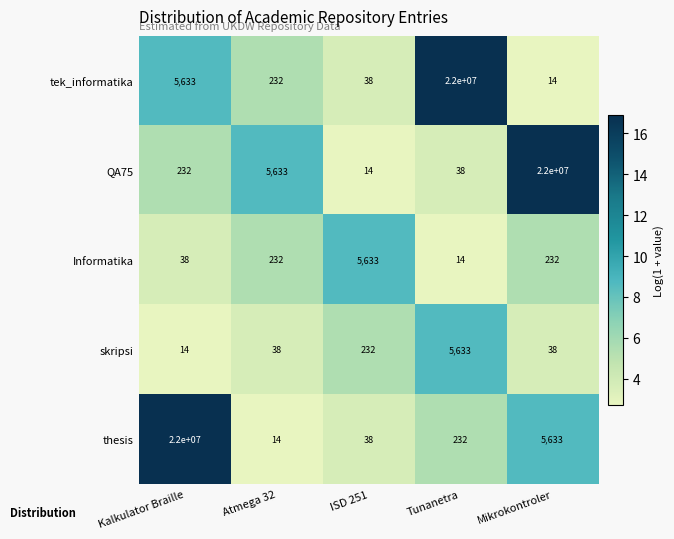

What is the difference between the maximum and minimum values in the skripsi series?

5619